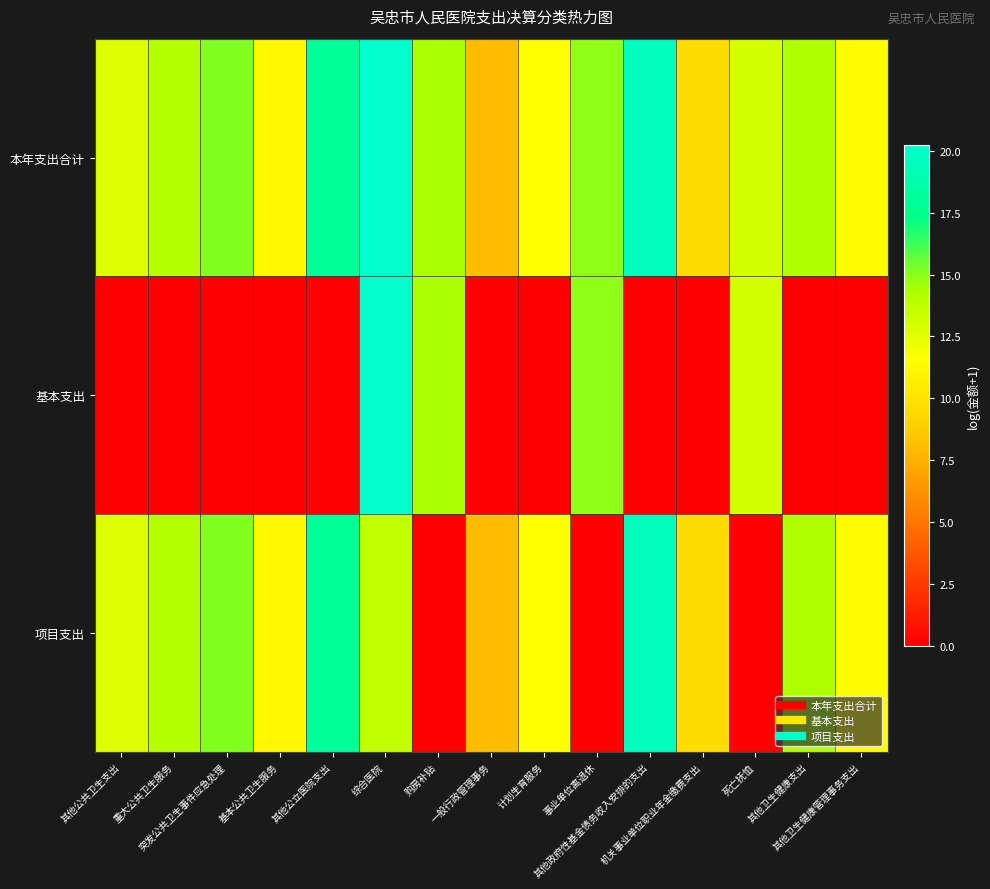

Rank the series at 计划生育服务 from lowest to highest value.

基本支出, 本年支出合计, 项目支出